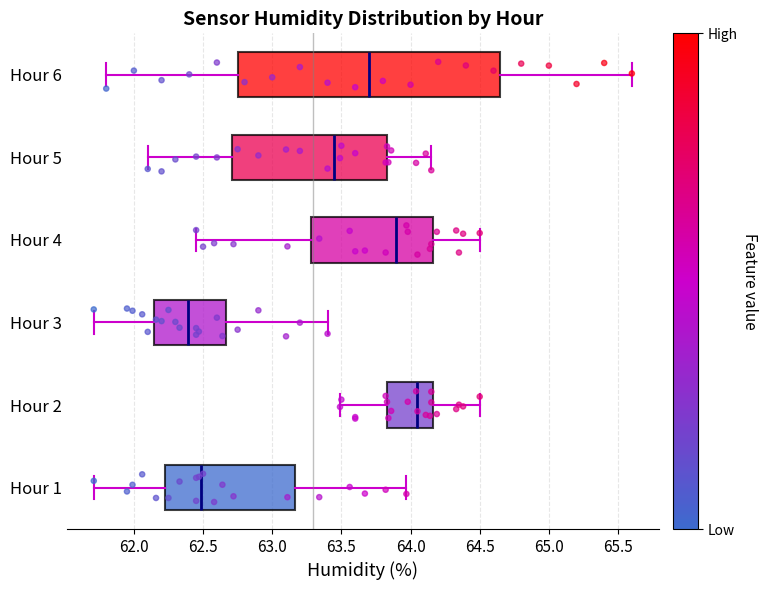

Where does the median line of the box for Hour 1 sit on the x-axis? The values are not printed on the chart, so give them approximately, as read against the axis.

62.50